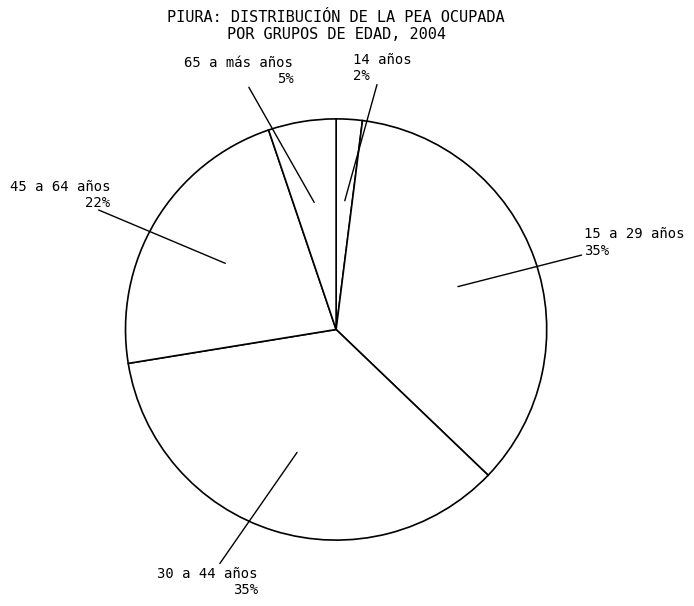

True or false: 65 a más años accounts for 14% of the total.

False